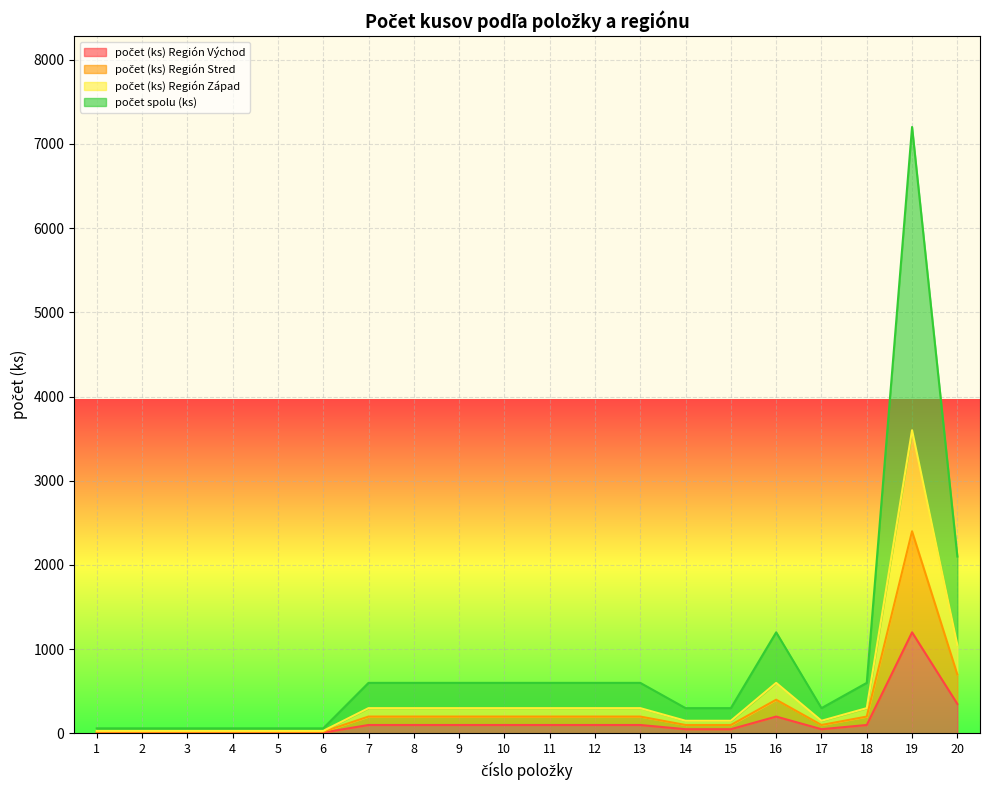

Which category has the highest value in the počet spolu (ks) series?

19